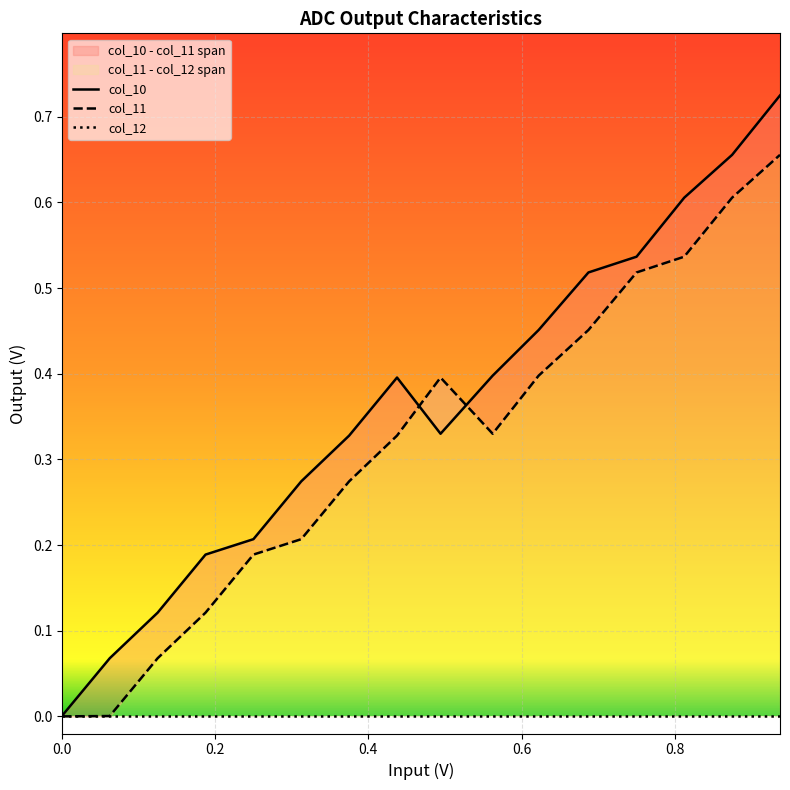

Reading right to left, what are all the values shown in this chart?

col_10: 0.7	0.7	0.6	0.5	0.5	0.5	0.4	0.3	0.4	0.3	0.3	0.2	0.2	0.1	0.1	0.0
col_11: 0.7	0.6	0.5	0.5	0.5	0.4	0.3	0.4	0.3	0.3	0.2	0.2	0.1	0.1	0.0	0.0
col_12: 0.0	0.0	0.0	0.0	0.0	0.0	0.0	0.0	0.0	0.0	0.0	0.0	0.0	0.0	0.0	0.0